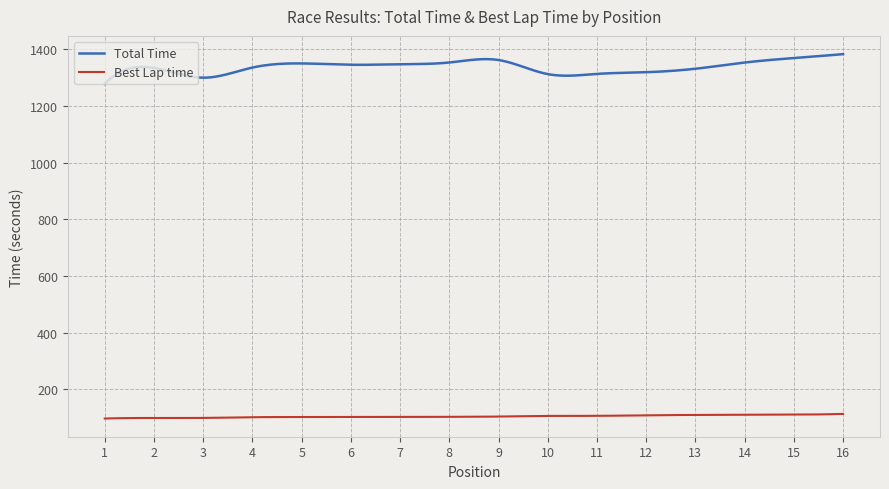

Which series has the largest total across all categories?

Total Time